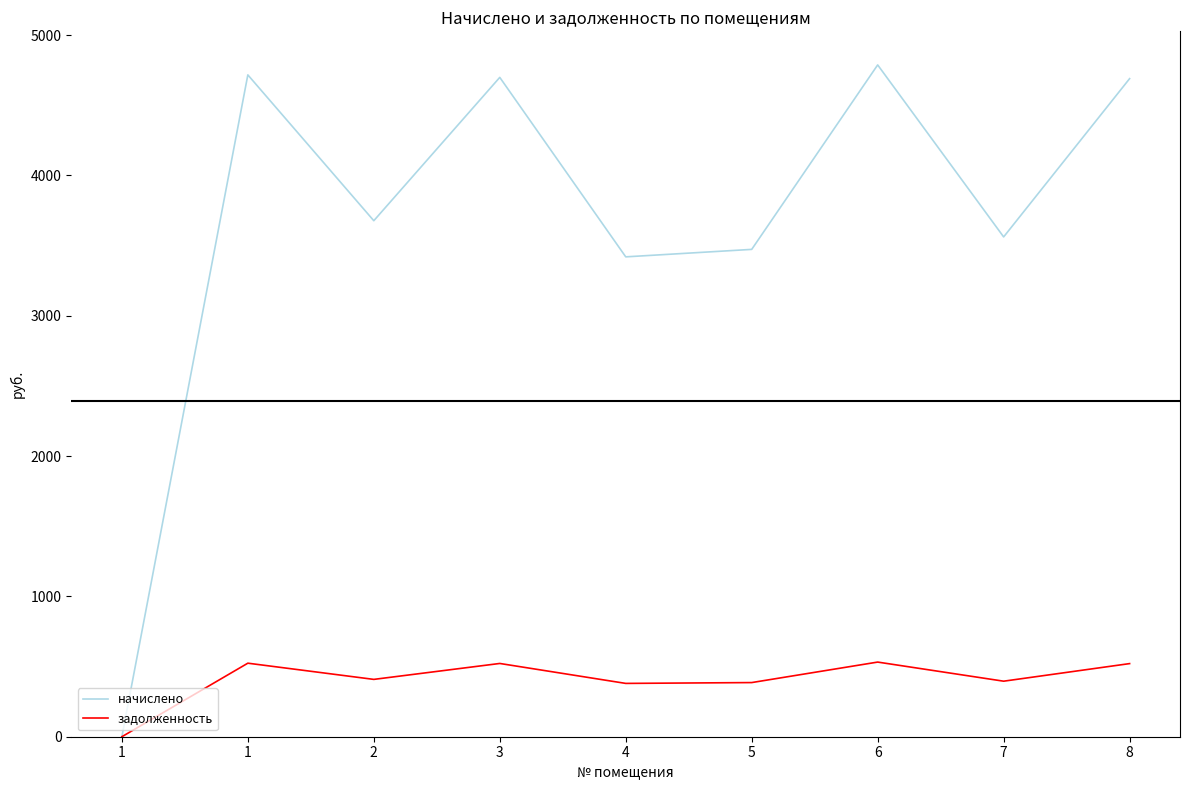

What is the sum of the начислено values at 8 and 6?

9478.2